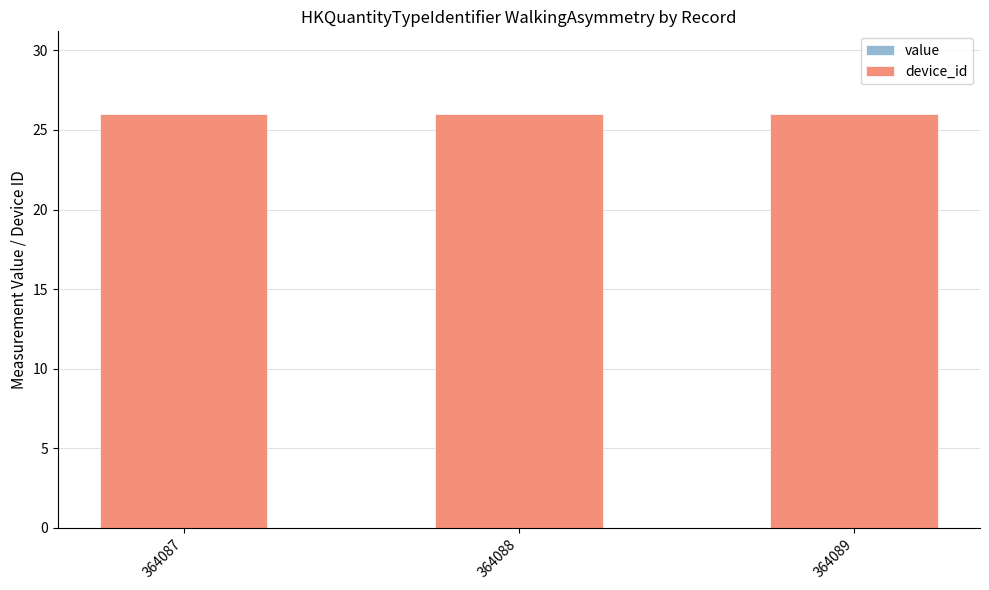

Is the value of value at 364089 greater than the value of device_id at 364089?

No